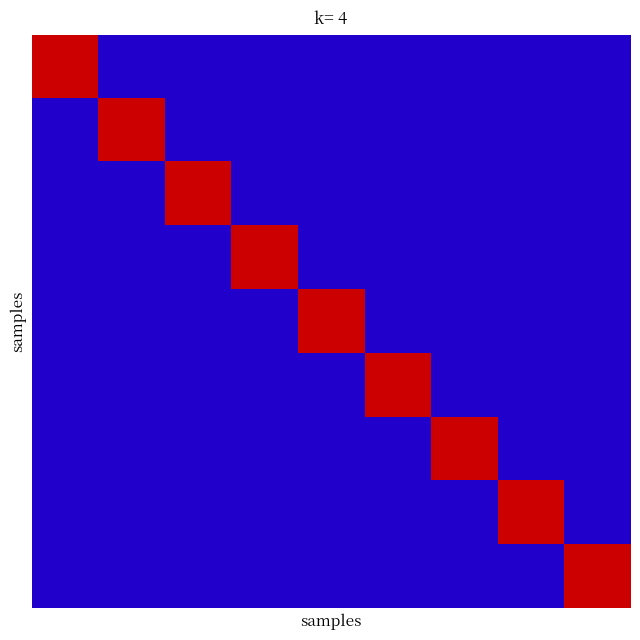

How many distinct data groups are displayed?

9